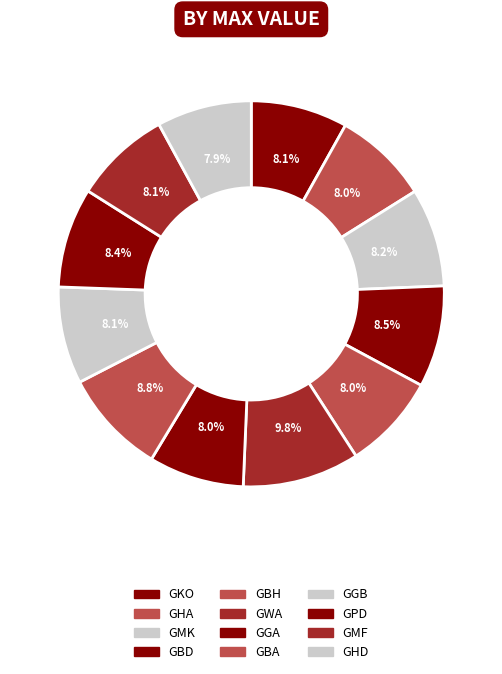

Does any single category account for the majority?

No